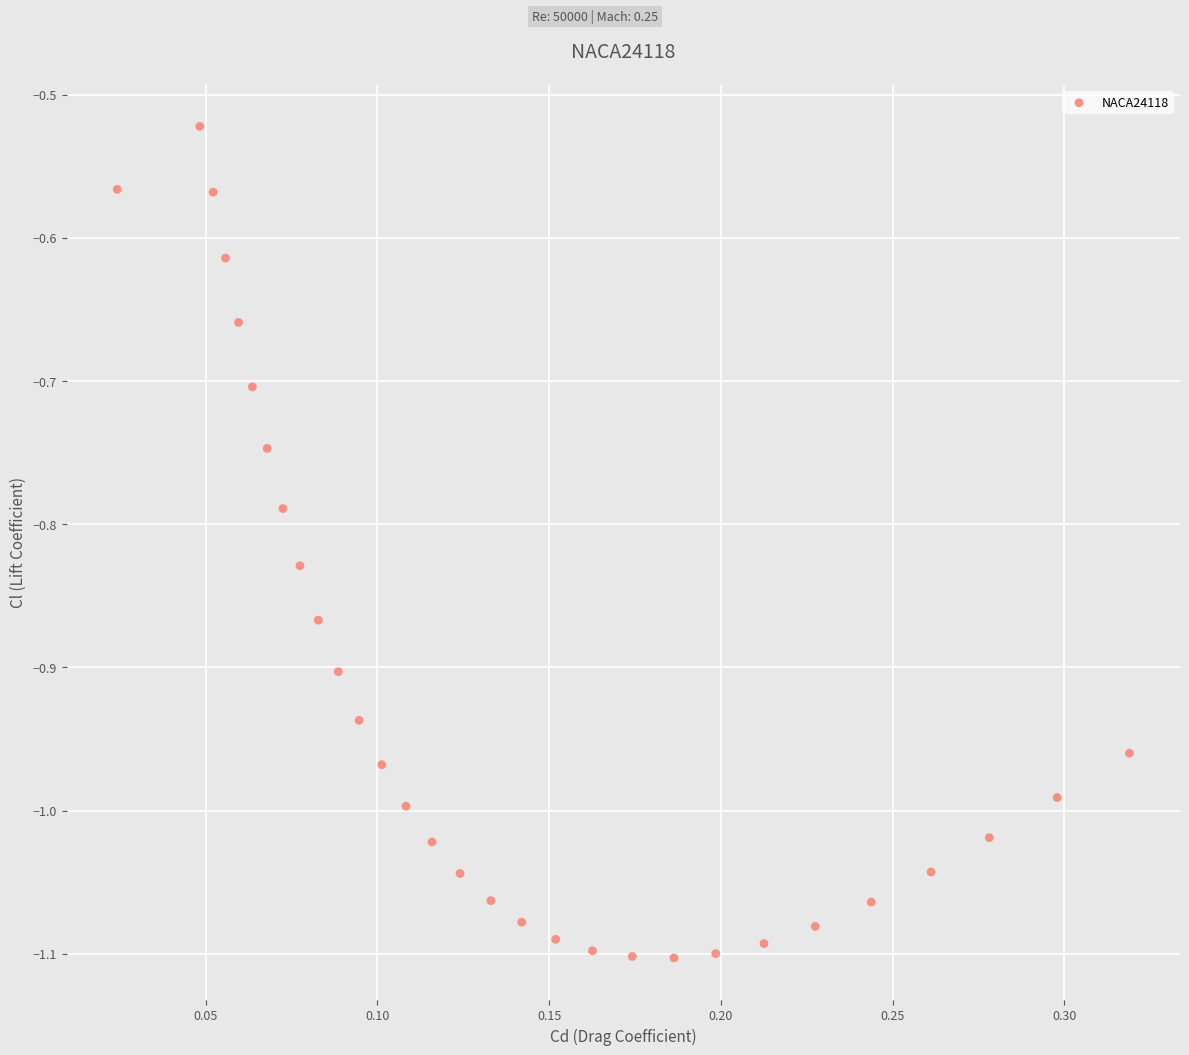

What is the range of X values (max minus min)?

0.3